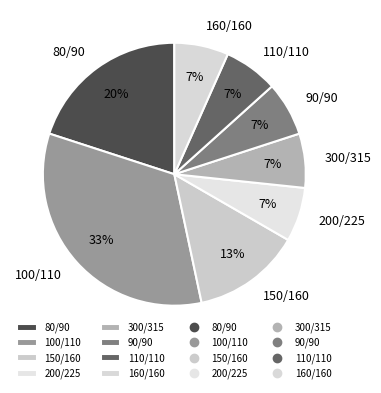

What is the largest slice in the pie chart?

100/110